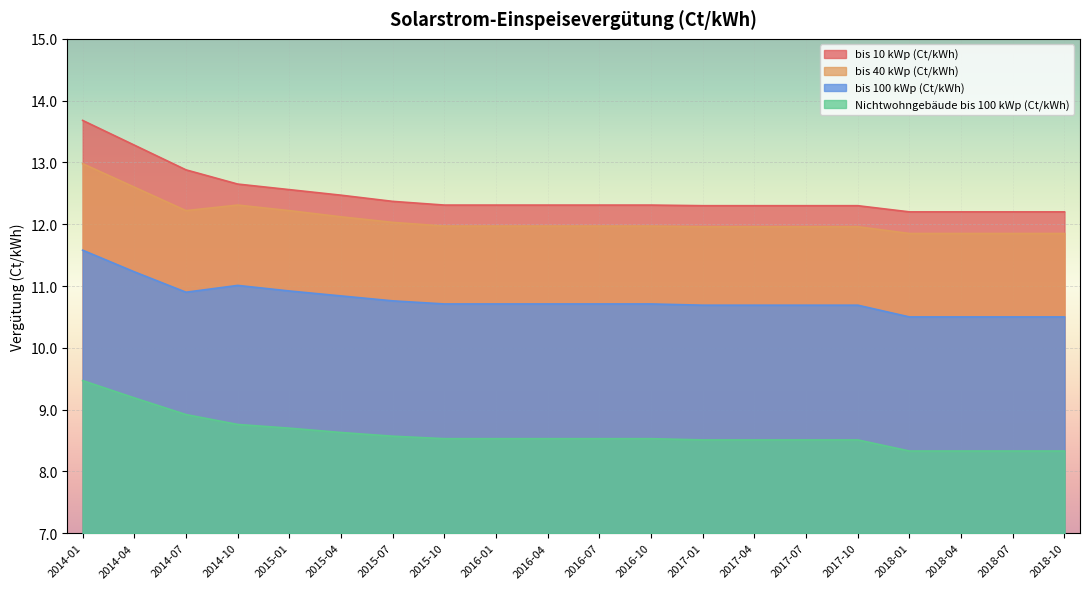

Which category has the lowest value in the bis 40 kWp (Ct/kWh) series?

2018-01